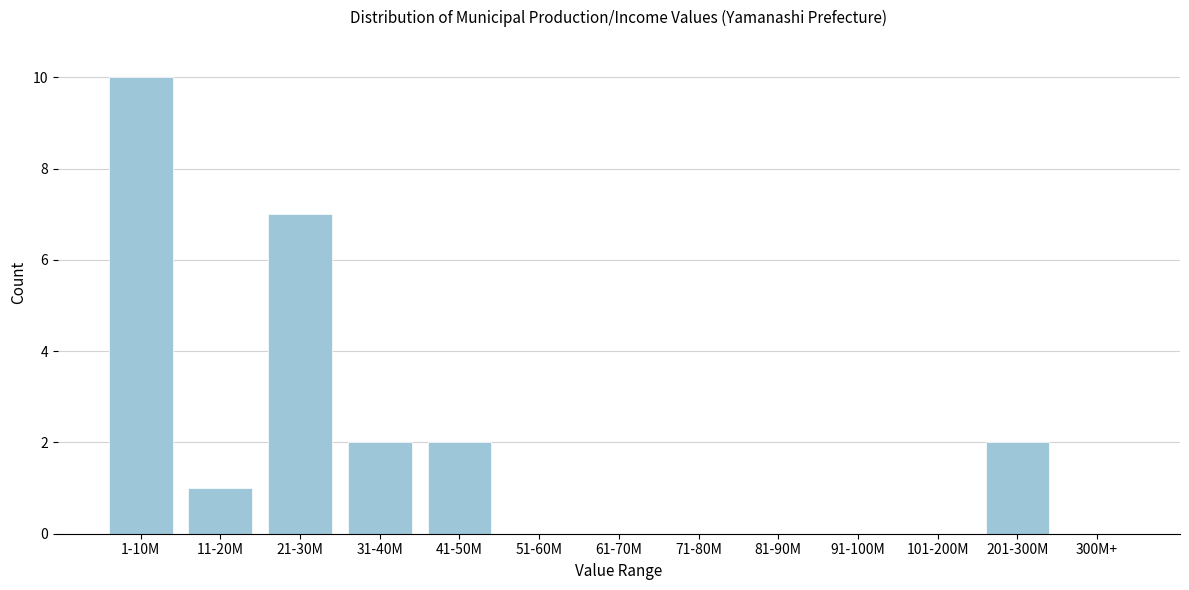

Reading left to right, list all the values displayed in this chart.

1-10M=10	11-20M=1	21-30M=7	31-40M=2	41-50M=2	51-60M=0	61-70M=0	71-80M=0	81-90M=0	91-100M=0	101-200M=0	201-300M=2	300M+=0